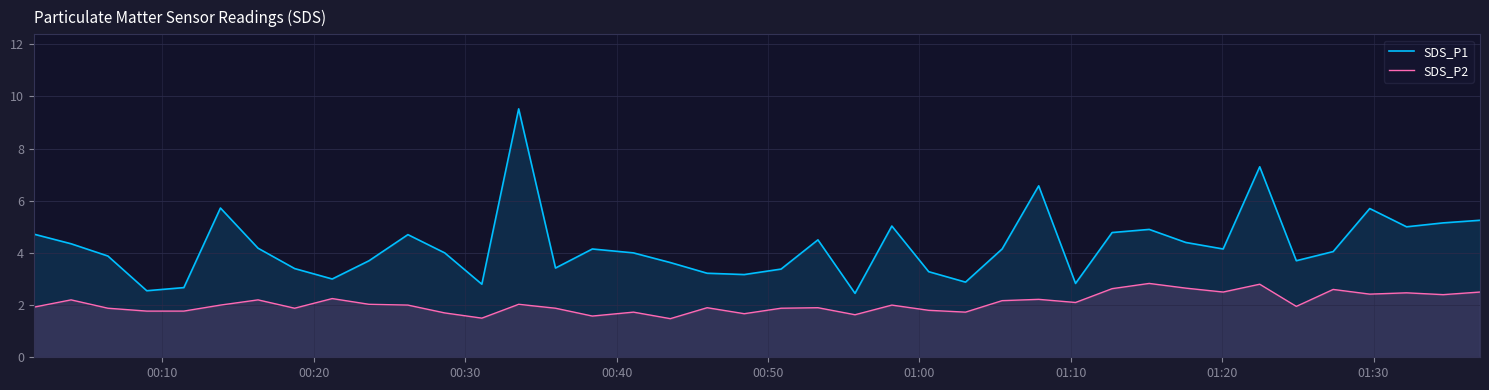

Which series has the largest range (max minus min)?

SDS_P1